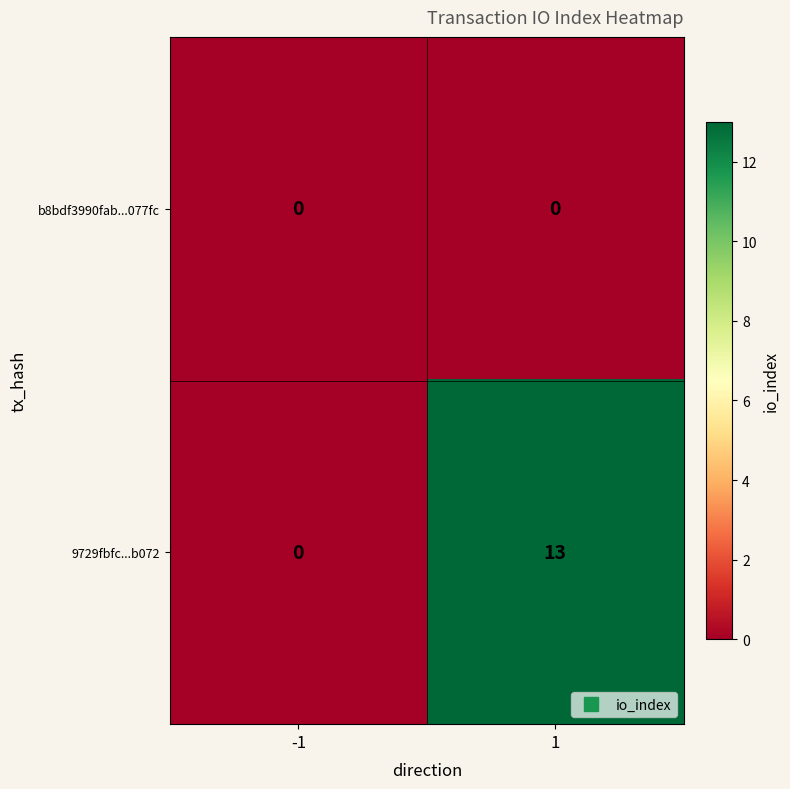

What is the highest value of the 9729fbfc...b072 series?

13